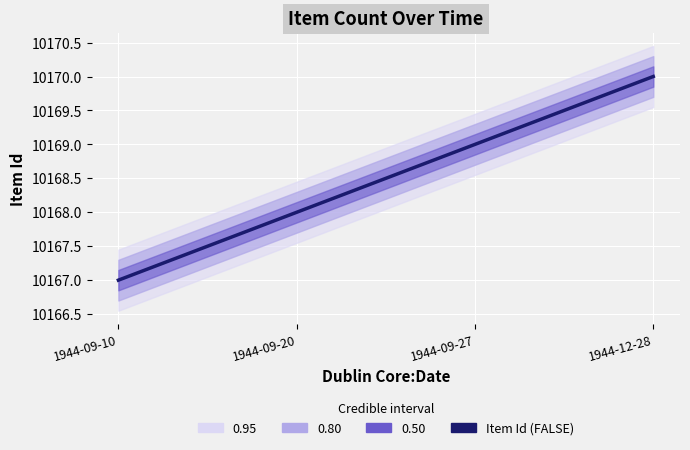

Reading left to right, what are all the values shown in this chart?

1944-09-10=10167	1944-09-20=10168	1944-09-27=10169	1944-12-28=10170